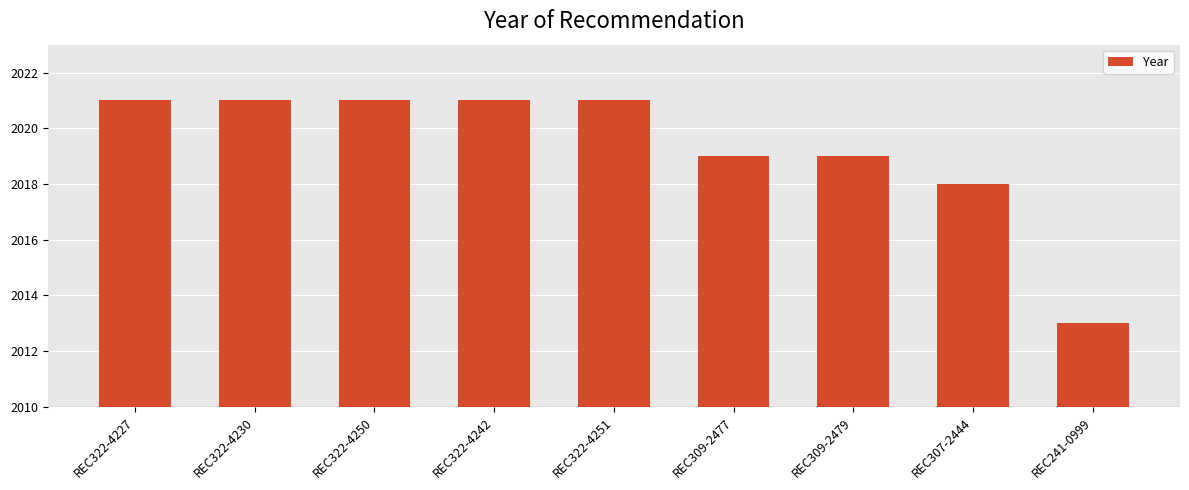

What is the sum of the values at REC309-2477 and REC307-2444?

4037